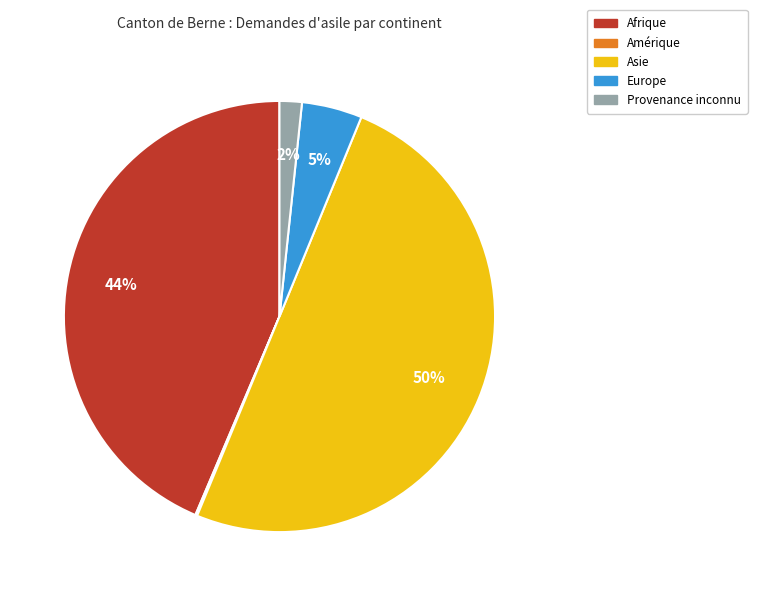

True or false: Asie accounts for 50% of the total.

True